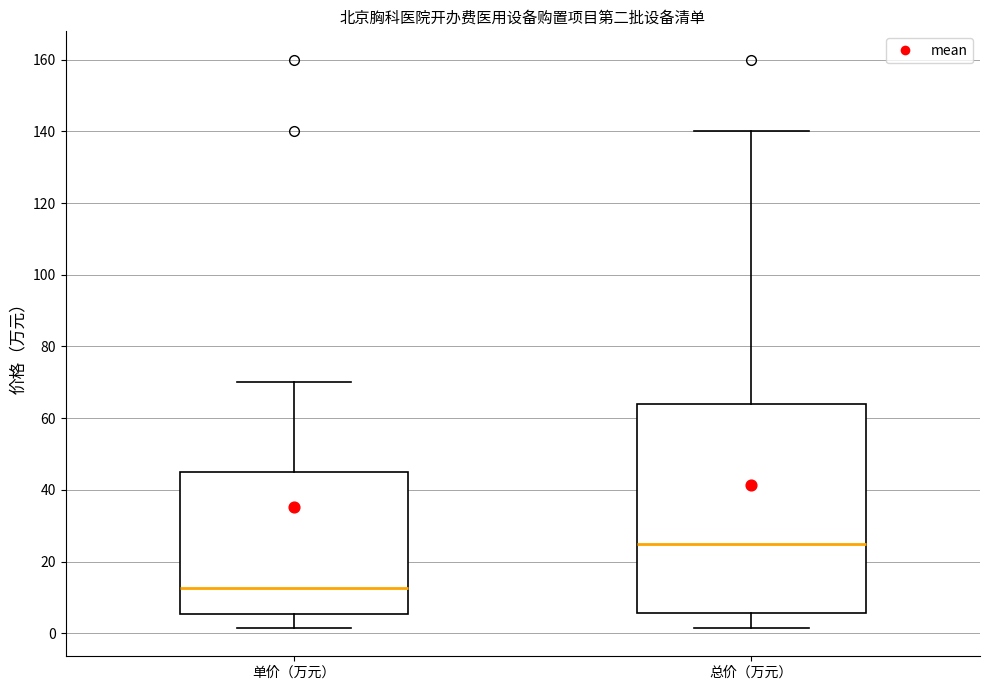

Where does the median line of the box for 总价（万元） sit on the y-axis? The values are not printed on the chart, so give them approximately, as read against the axis.

26